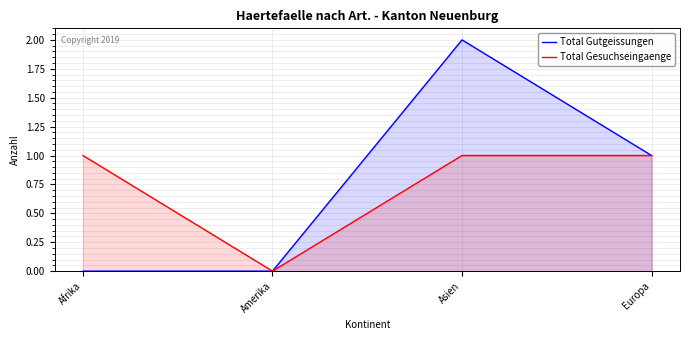

Does the chart have visible grid lines?

Yes